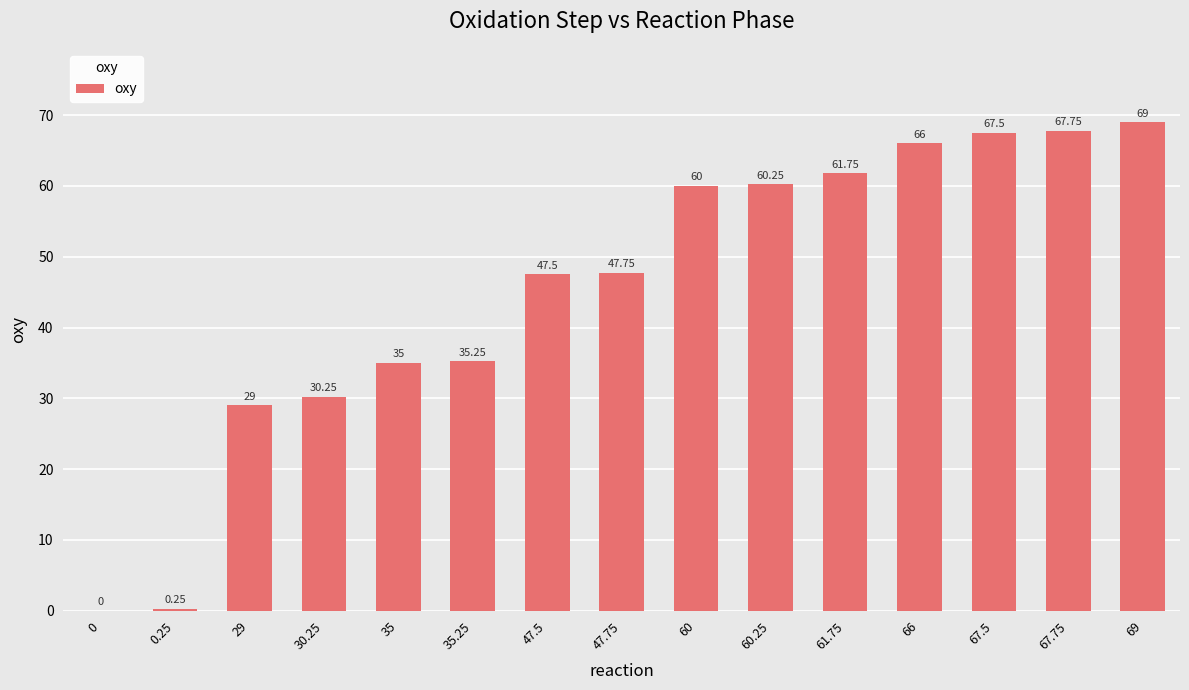

How many data points does each series have?

15